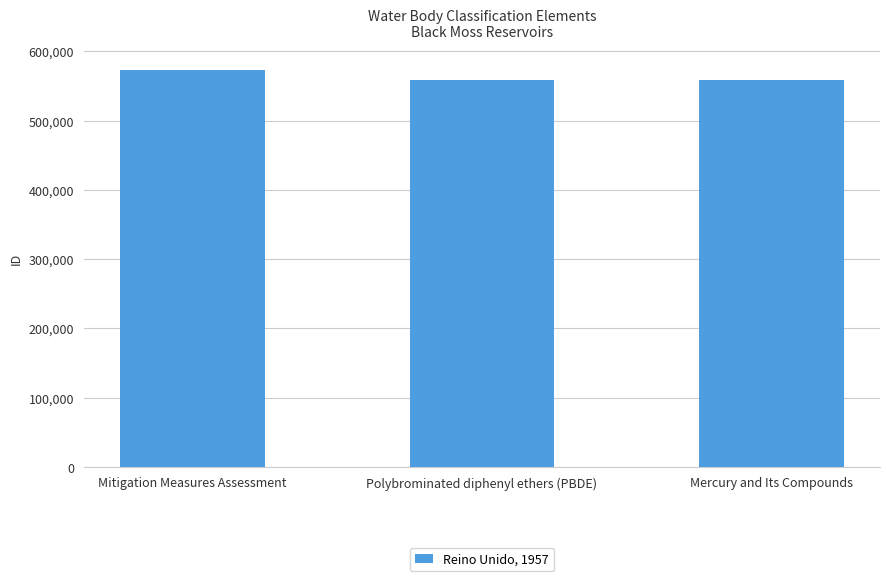

What is the value of the 1st bar from the left?

572795